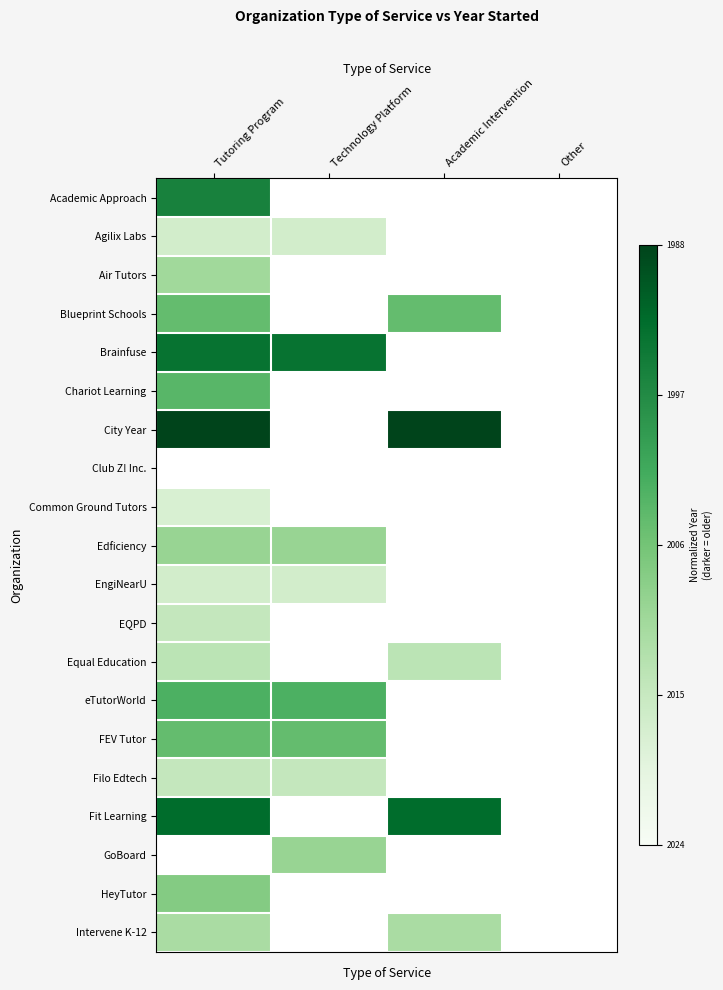

At which label does EngiNearU reach its peak?

Tutoring Program